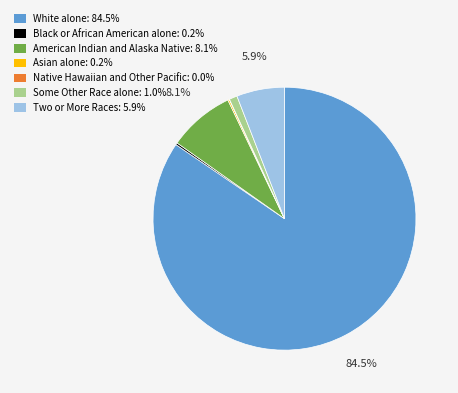

What percentage do American Indian and Alaska Native and Two or More Races together represent?

14.0%